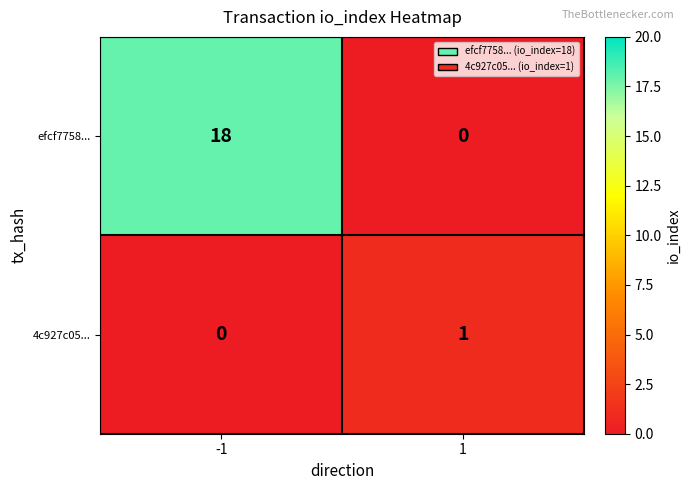

Which series has the widest spread of values?

efcf7758...